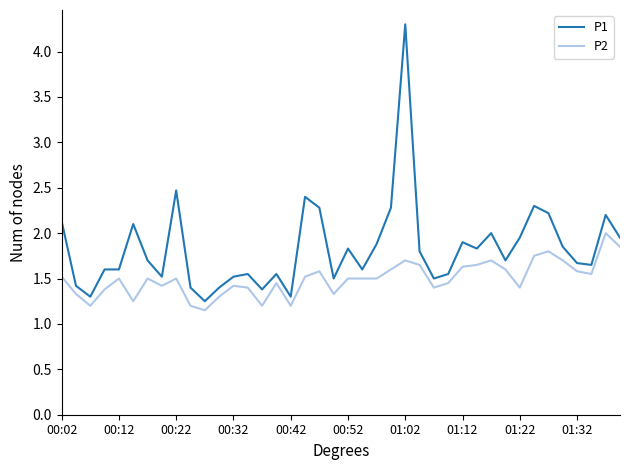

List the series in order of their overall mean, highest first.

P1, P2